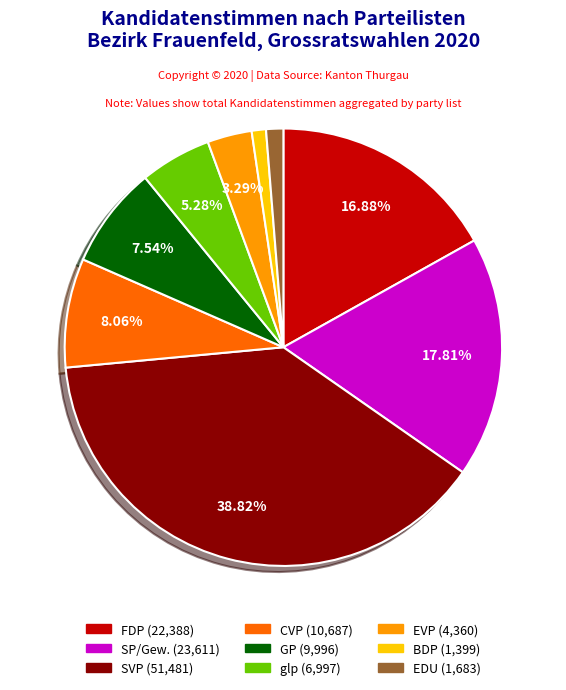

Is the sum of GP and EVP greater than half?

No